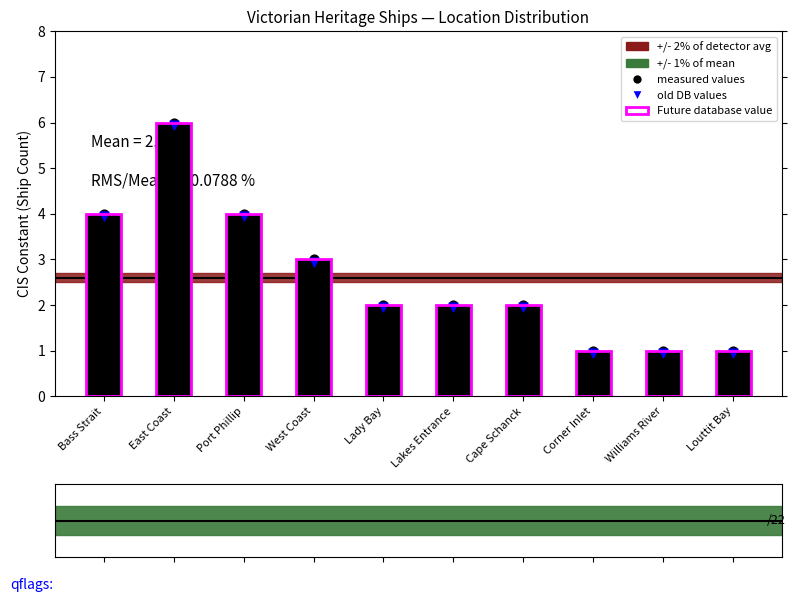

At how many categories does at least one series exceed 1?

7